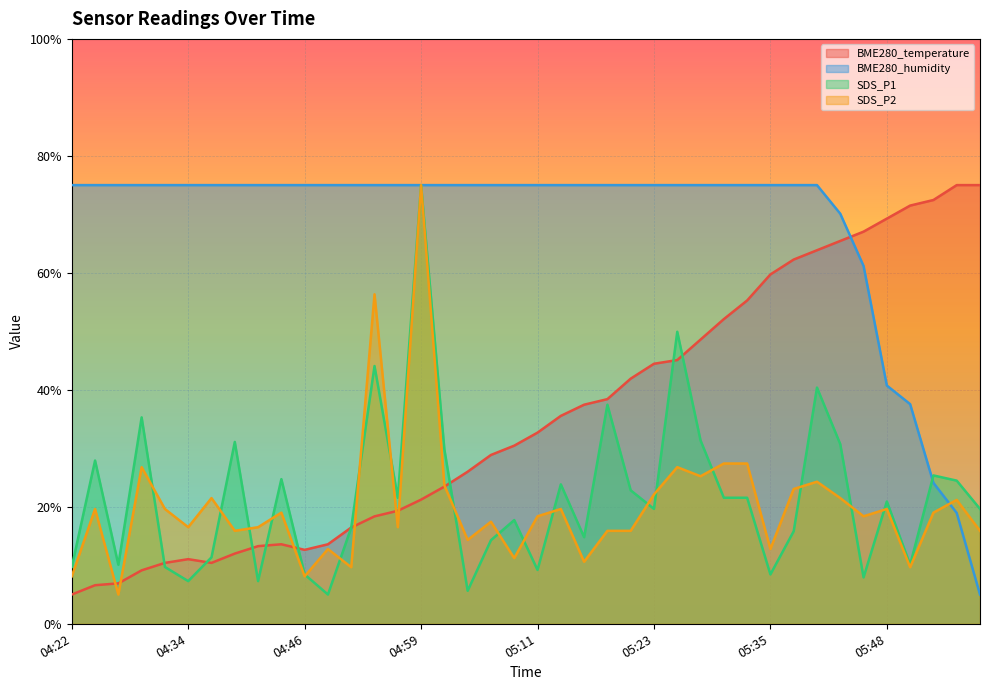

Where do BME280_temperature and BME280_humidity first cross each other?

05:43 and 05:45